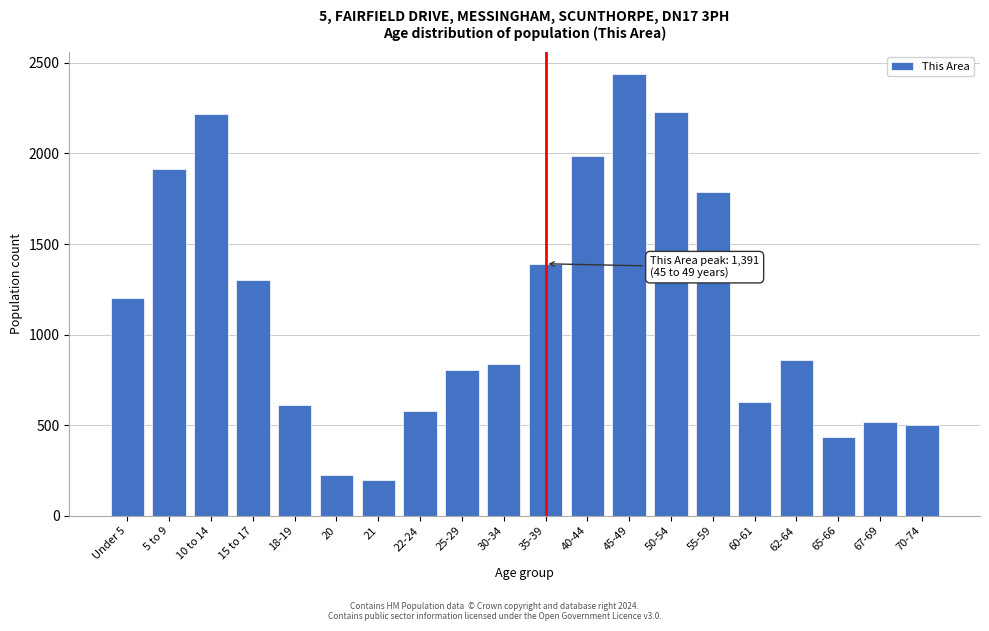

What is the value of the 7th bar from the left?

197